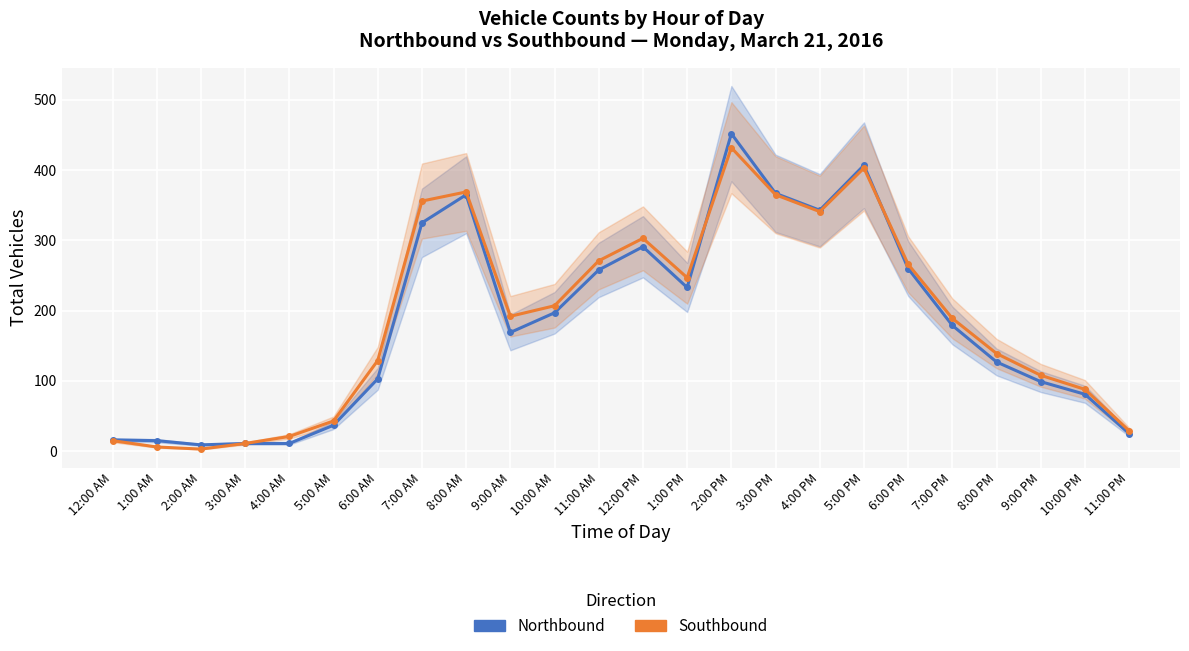

What is the sum of all Northbound values?

4380